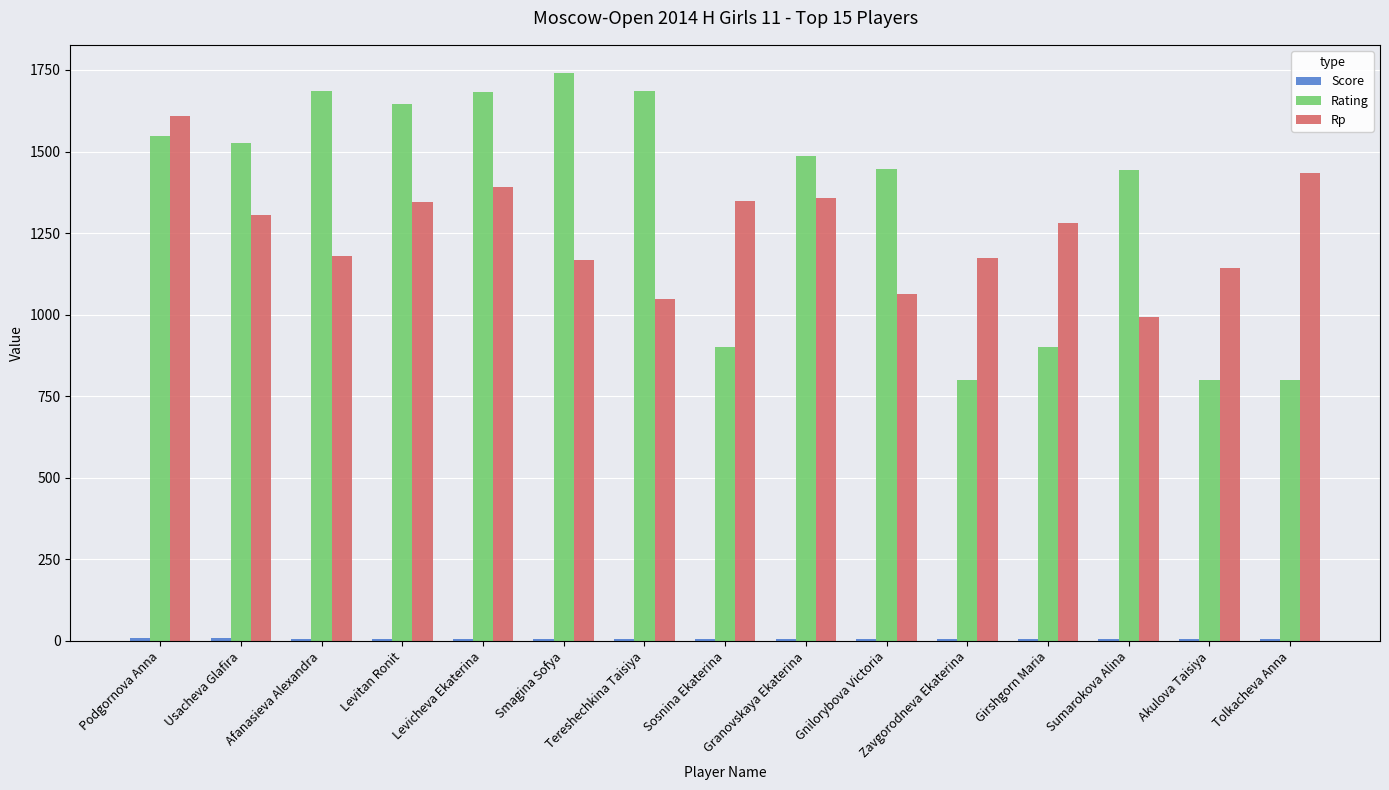

What is the greatest value displayed?

1740.0